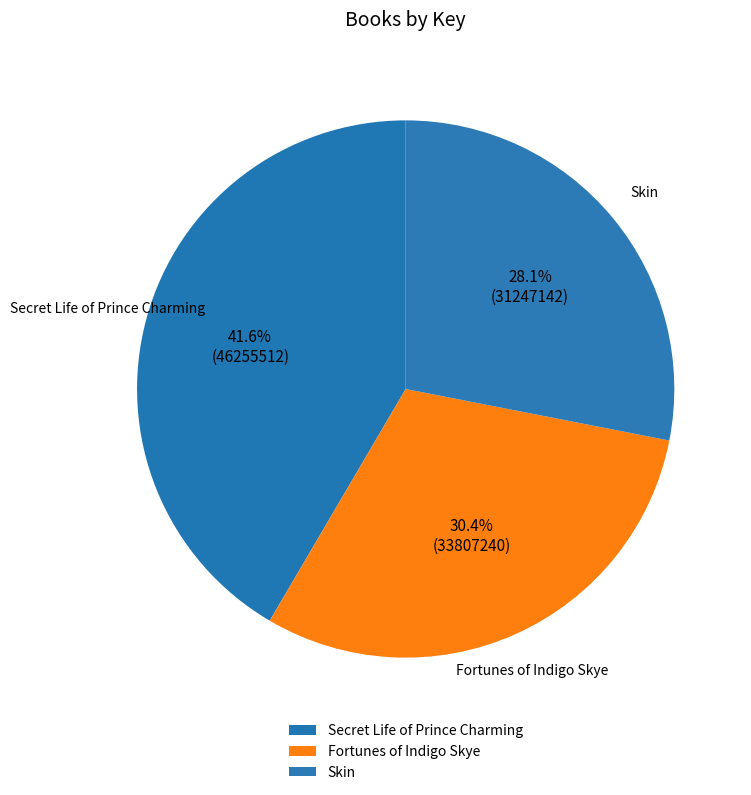

True or false: Skin accounts for 17% of the total.

False